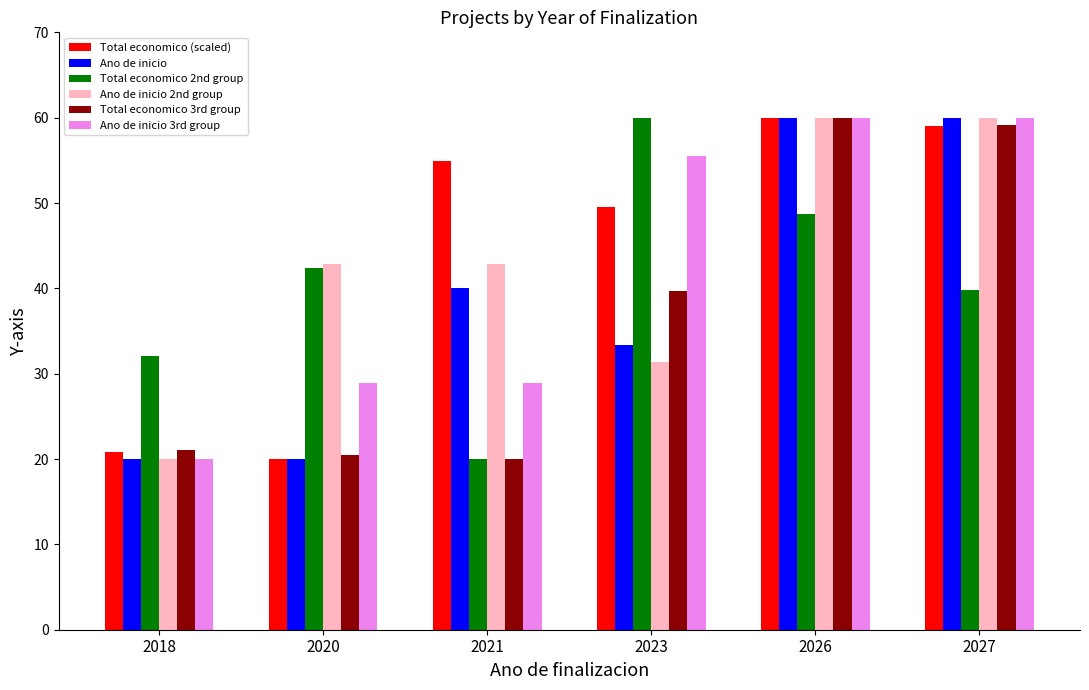

Reading right to left, transcribe all the data shown in this chart.

Total economico (scaled): 2027=59.0	2026=60.0	2023=49.6	2021=55.0	2020=20.0	2018=20.9
Ano de inicio: 2027=60.0	2026=60.0	2023=33.3	2021=40.0	2020=20.0	2018=20.0
Total economico 2nd group: 2027=39.8	2026=48.7	2023=60.0	2021=20.0	2020=42.4	2018=32.1
Ano de inicio 2nd group: 2027=60.0	2026=60.0	2023=31.4	2021=42.9	2020=42.9	2018=20.0
Total economico 3rd group: 2027=59.1	2026=60.0	2023=39.7	2021=20.0	2020=20.5	2018=21.0
Ano de inicio 3rd group: 2027=60.0	2026=60.0	2023=55.6	2021=28.9	2020=28.9	2018=20.0